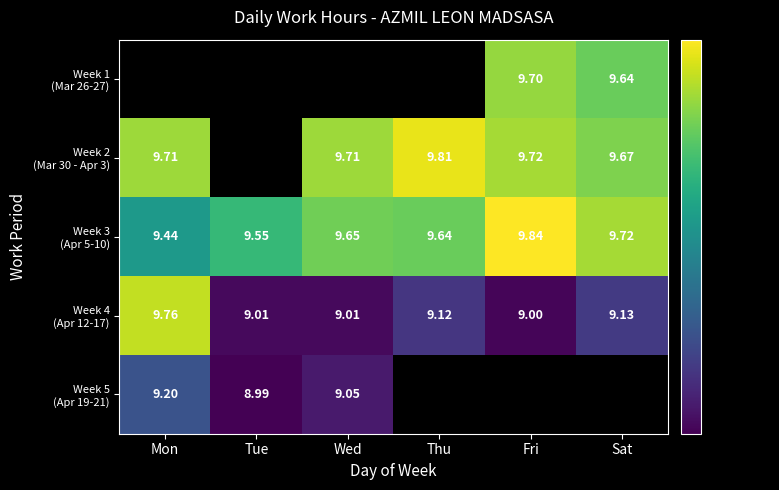

Which series has the largest range (max minus min)?

Week 4 (Apr 12-17)